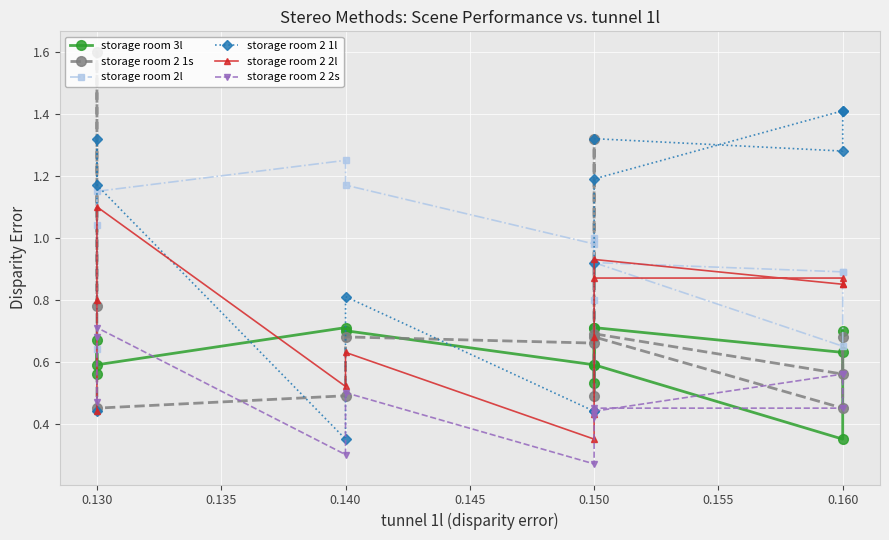

The storage room 2l series shows 1.6 at 0.130. True or false?

False